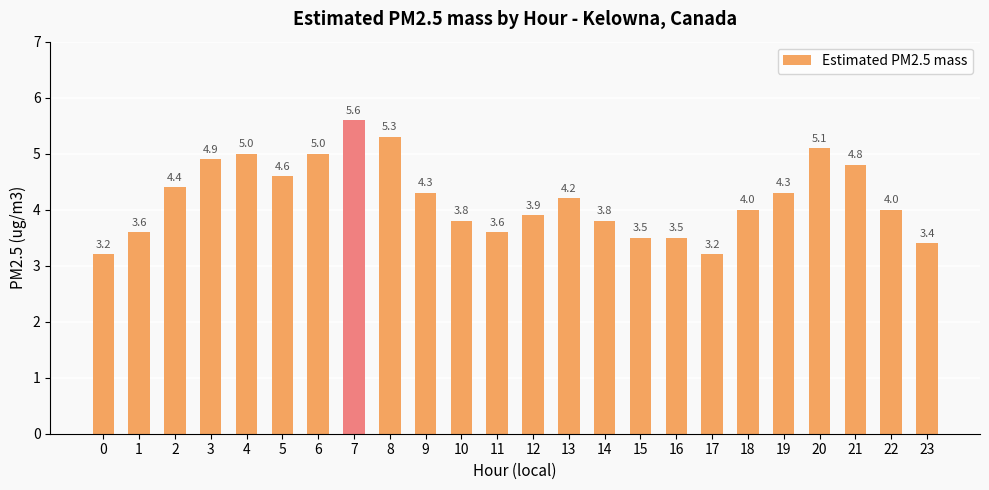

Read the value at 4.

5.0